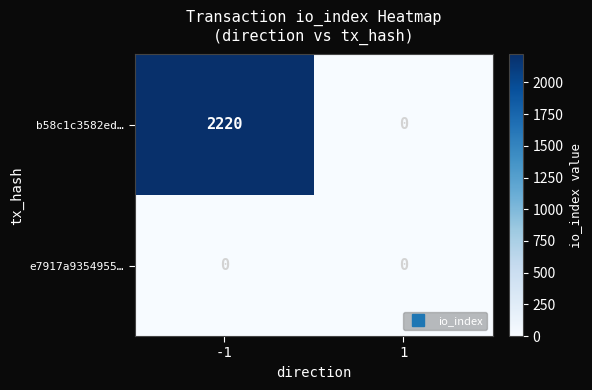

Which series has the widest spread of values?

b58c1c3582ed…